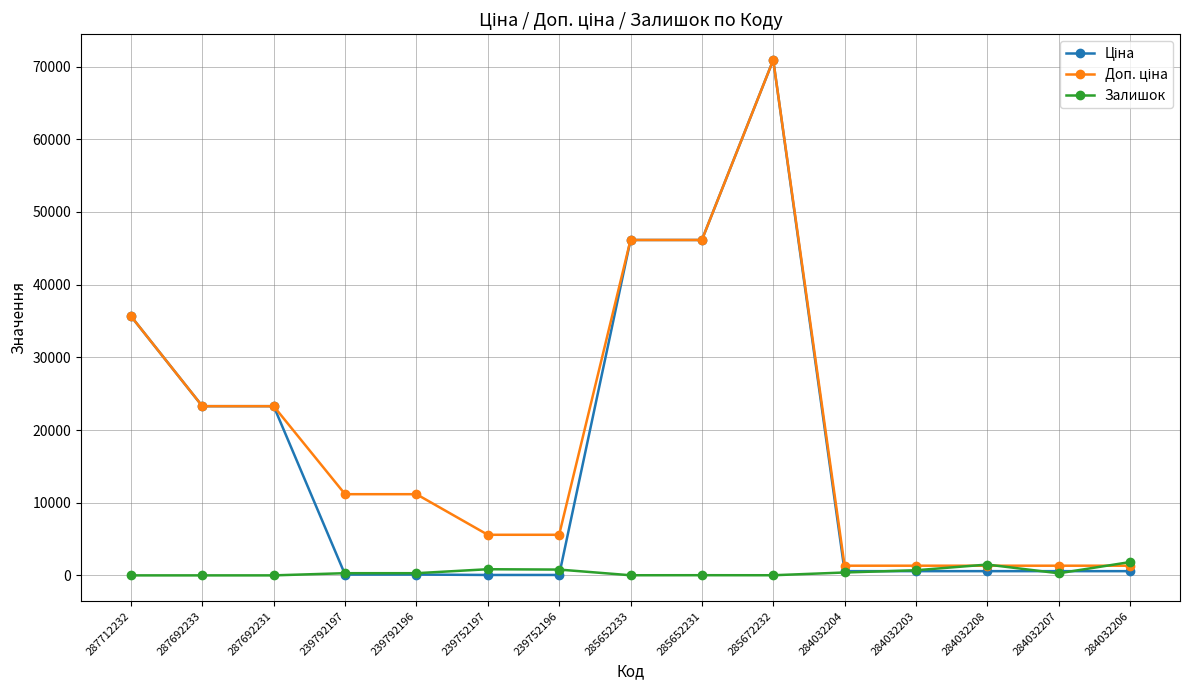

What is the greatest value displayed?

70906.0